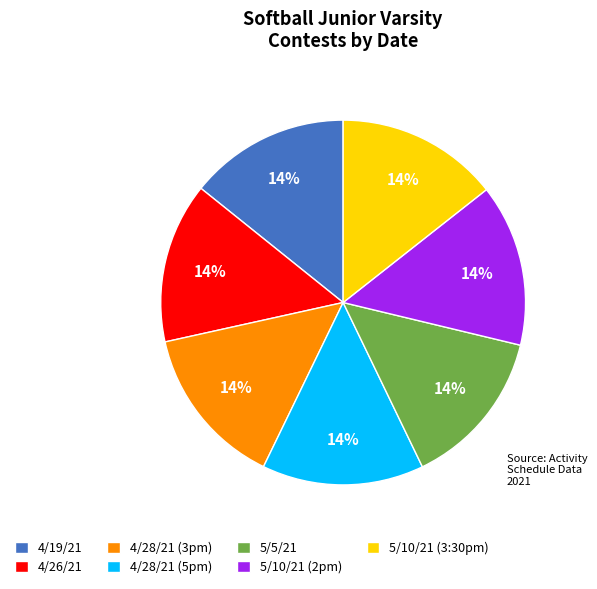

Count the number of slices in the pie.

7